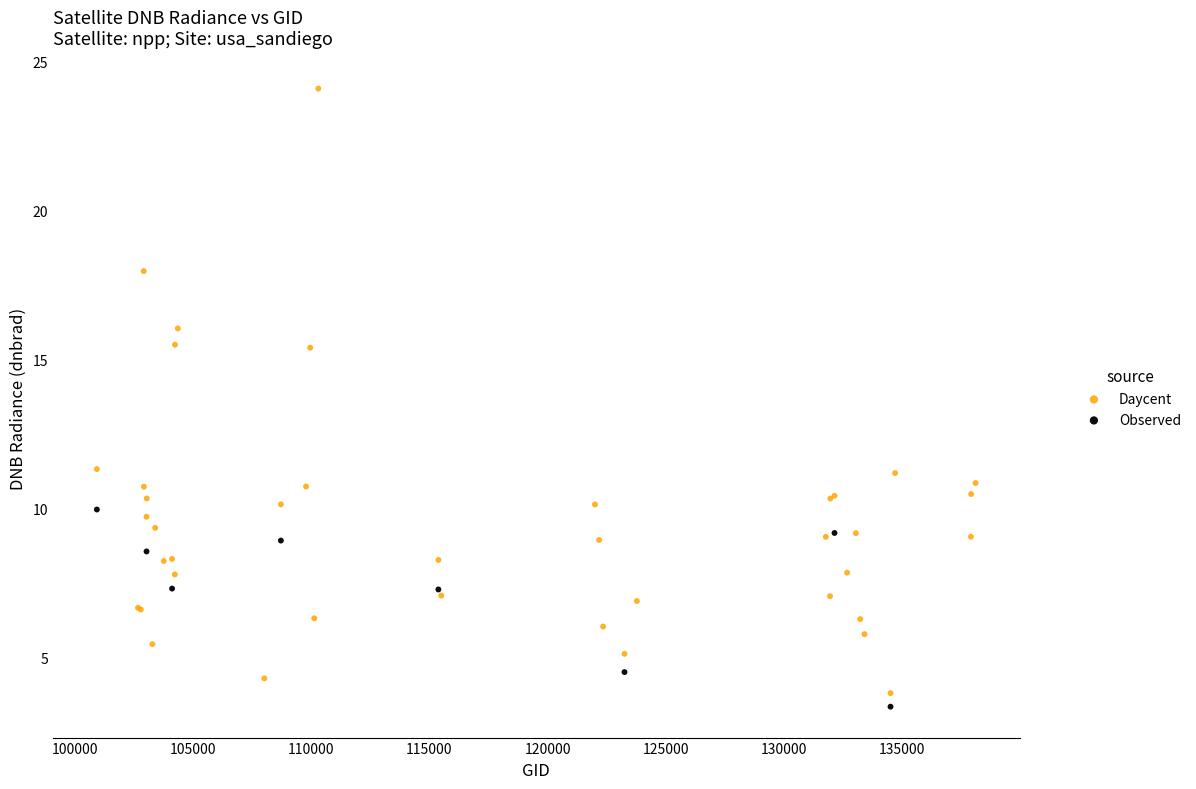

Which series has the widest spread of Y values?

Daycent